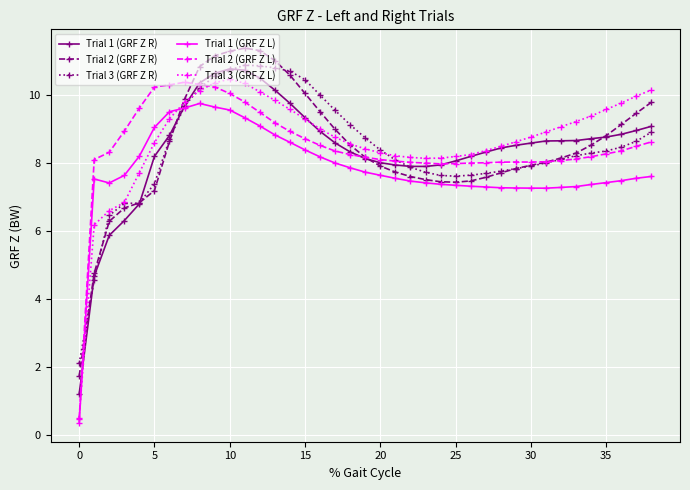

What is the value of the Trial 3 (GRF Z L) point at the 22nd from the left?

8.2